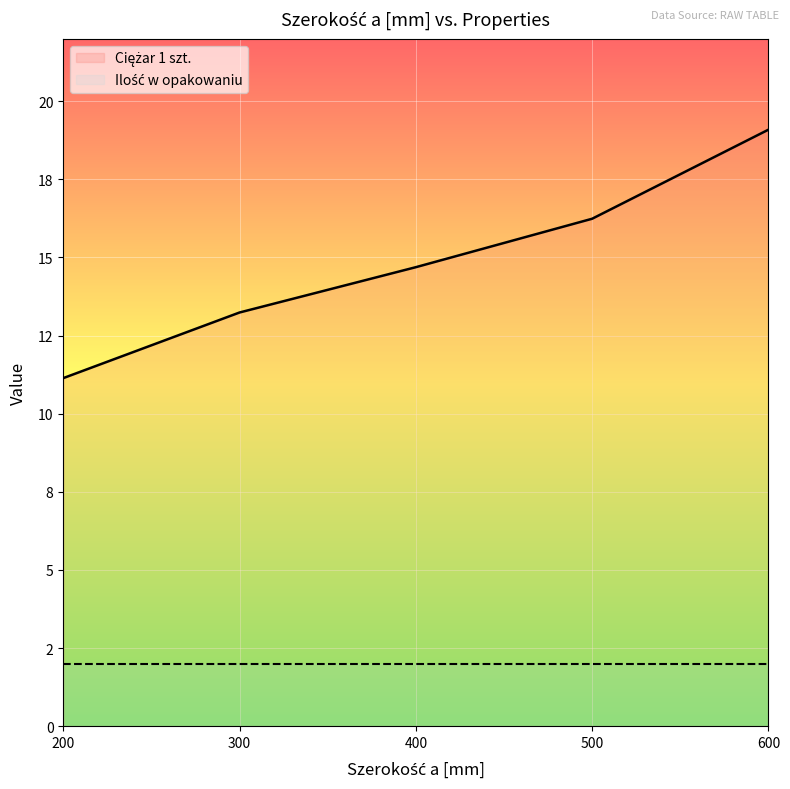

What is the spread (max minus min) of values at 200?

9.1